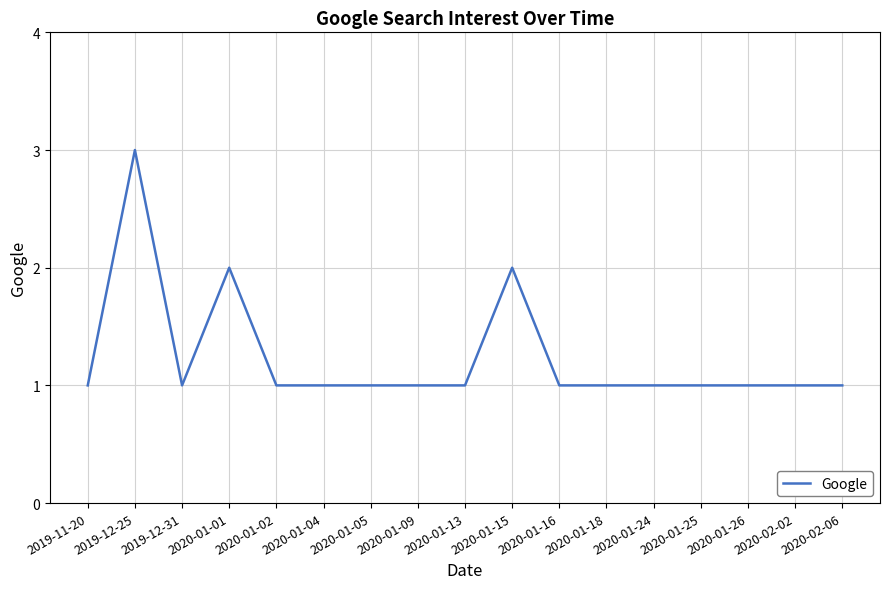

Count the number of categories in the chart.

17